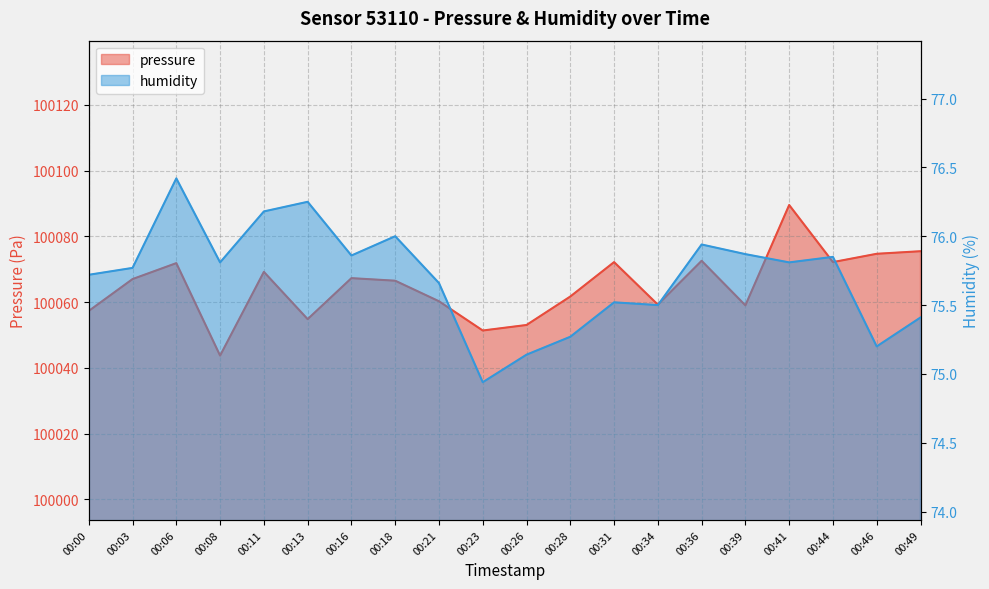

What is the total value across all series at 00:23?

100126.3